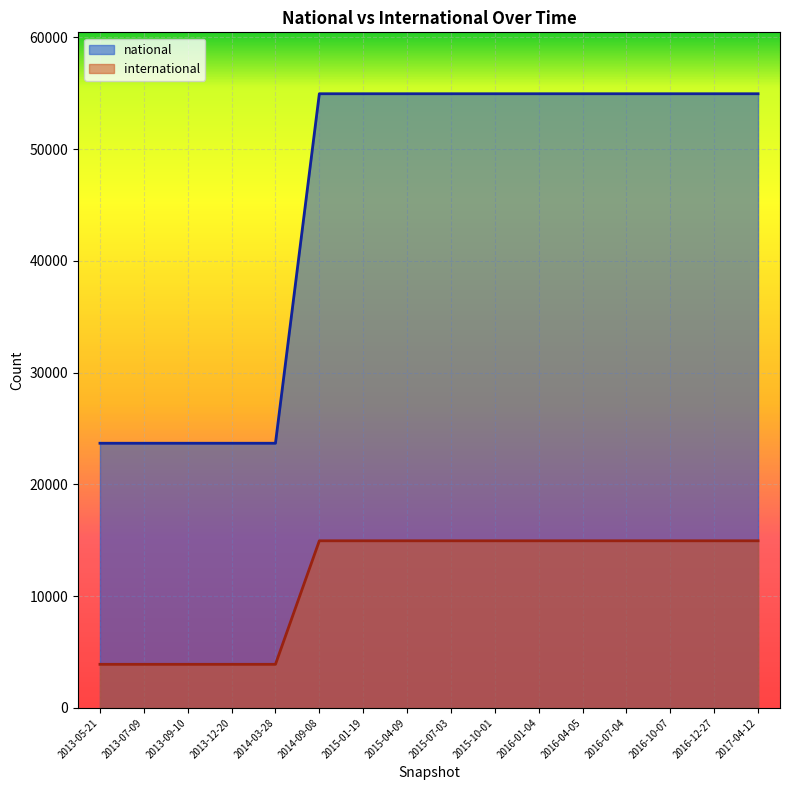

Rank the categories by international value from highest to lowest.

2014-09-08, 2015-01-19, 2015-04-09, 2015-07-03, 2015-10-01, 2016-01-04, 2016-04-05, 2016-07-04, 2016-10-07, 2016-12-27, 2017-04-12, 2013-05-21, 2013-07-09, 2013-09-10, 2013-12-20, 2014-03-28